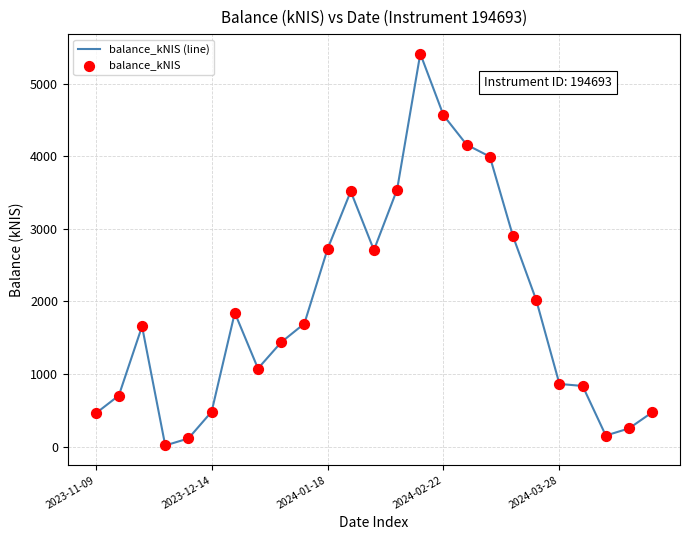

What is the maximum value shown in the chart?

5417.7